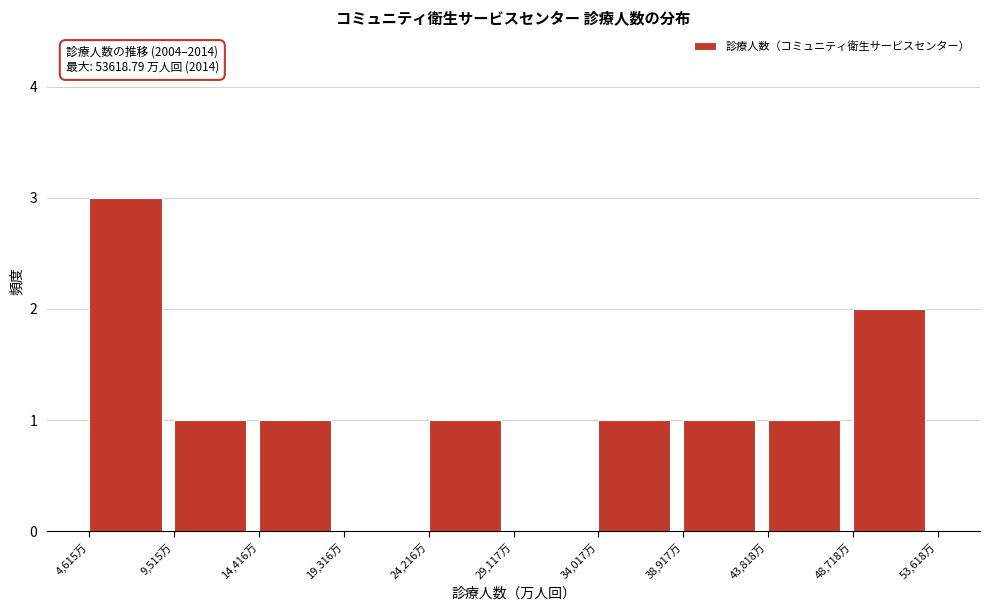

Which range on the x-axis has the tallest bar?

4500 to 9500